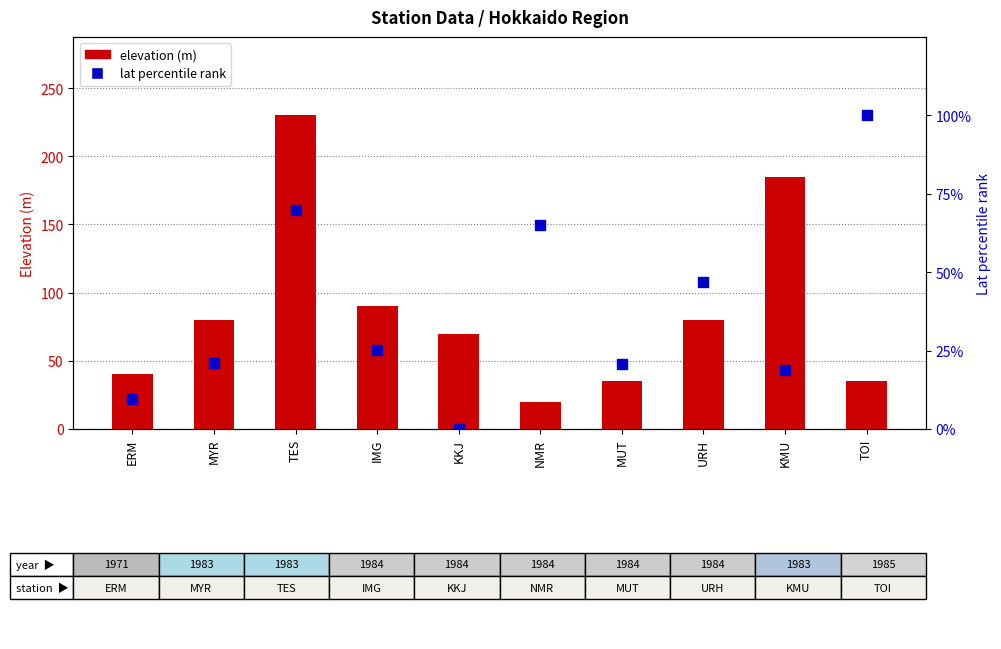

Which series has the largest total across all categories?

elevation (m)